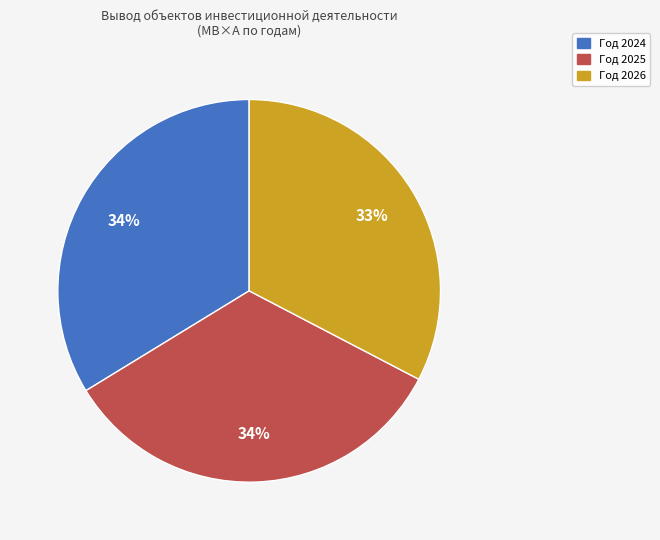

Is there any slice that represents more than half of the pie?

No